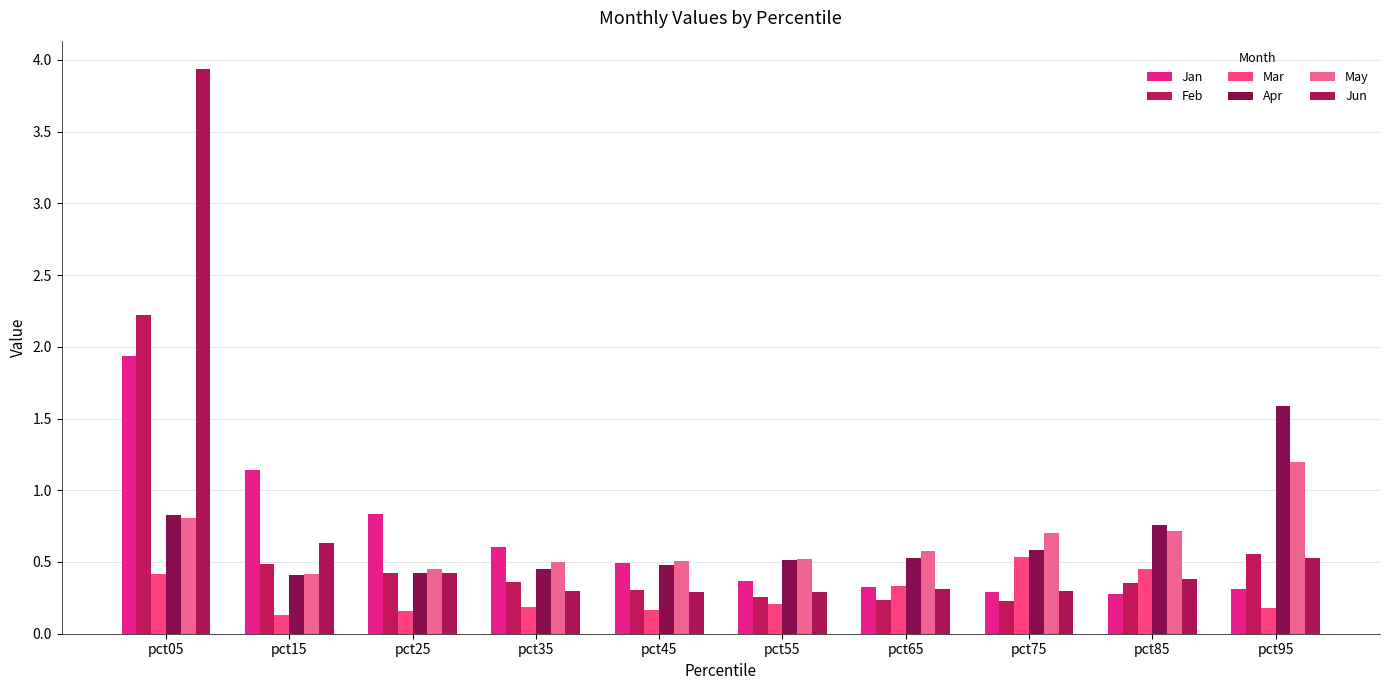

Reading left to right, what are all the values shown in this chart?

Jan: pct05=1.9	pct15=1.1	pct25=0.8	pct35=0.6	pct45=0.5	pct55=0.4	pct65=0.3	pct75=0.3	pct85=0.3	pct95=0.3
Feb: pct05=2.2	pct15=0.5	pct25=0.4	pct35=0.4	pct45=0.3	pct55=0.3	pct65=0.2	pct75=0.2	pct85=0.4	pct95=0.6
Mar: pct05=0.4	pct15=0.1	pct25=0.2	pct35=0.2	pct45=0.2	pct55=0.2	pct65=0.3	pct75=0.5	pct85=0.5	pct95=0.2
Apr: pct05=0.8	pct15=0.4	pct25=0.4	pct35=0.5	pct45=0.5	pct55=0.5	pct65=0.5	pct75=0.6	pct85=0.8	pct95=1.6
May: pct05=0.8	pct15=0.4	pct25=0.5	pct35=0.5	pct45=0.5	pct55=0.5	pct65=0.6	pct75=0.7	pct85=0.7	pct95=1.2
Jun: pct05=3.9	pct15=0.6	pct25=0.4	pct35=0.3	pct45=0.3	pct55=0.3	pct65=0.3	pct75=0.3	pct85=0.4	pct95=0.5